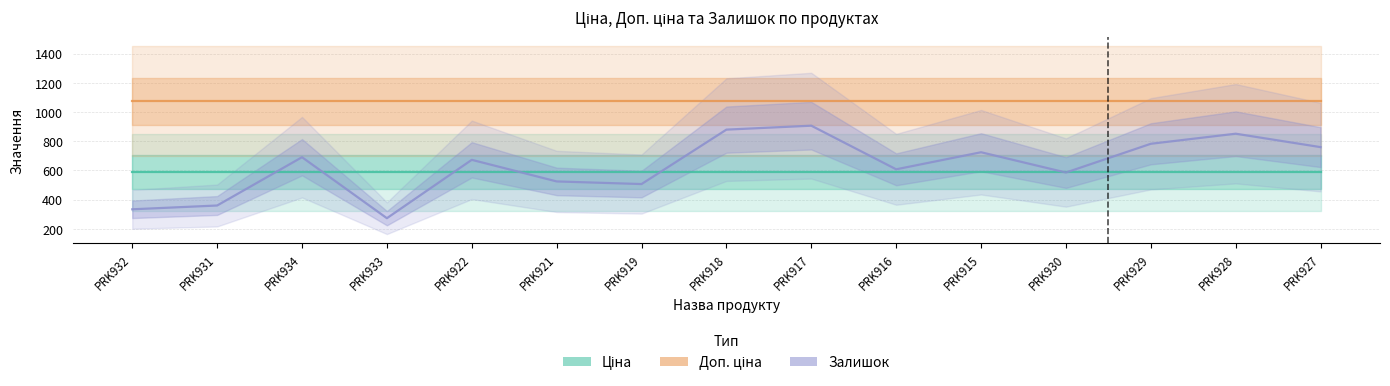

Which series ends up on top after the final intersection of Залишок and Ціна?

Залишок